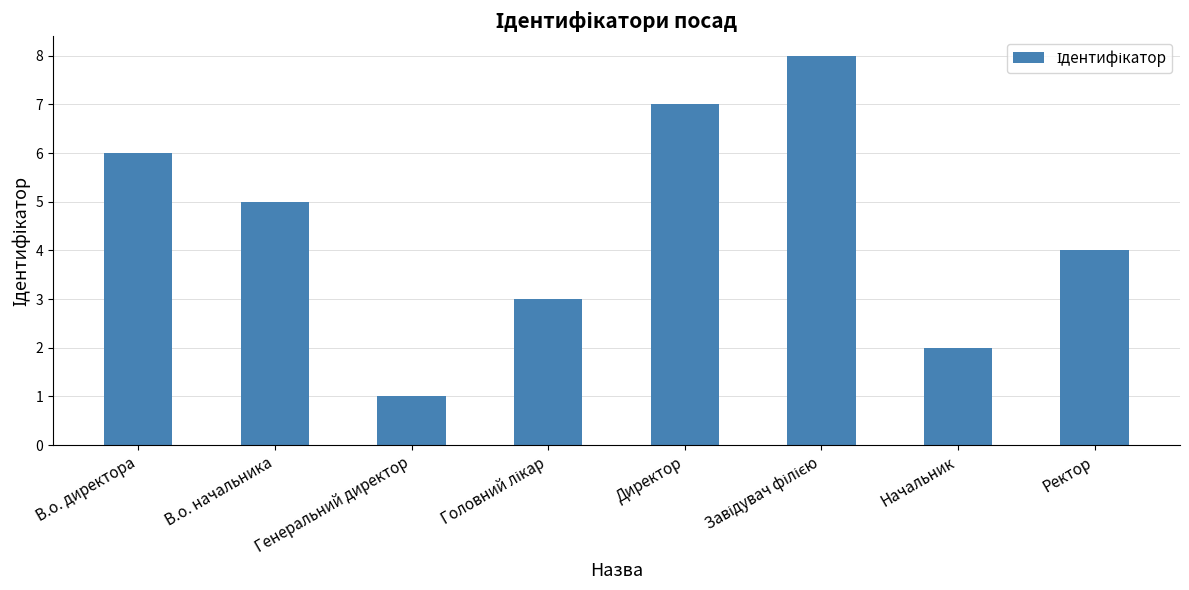

How many data points are less than 5?

4